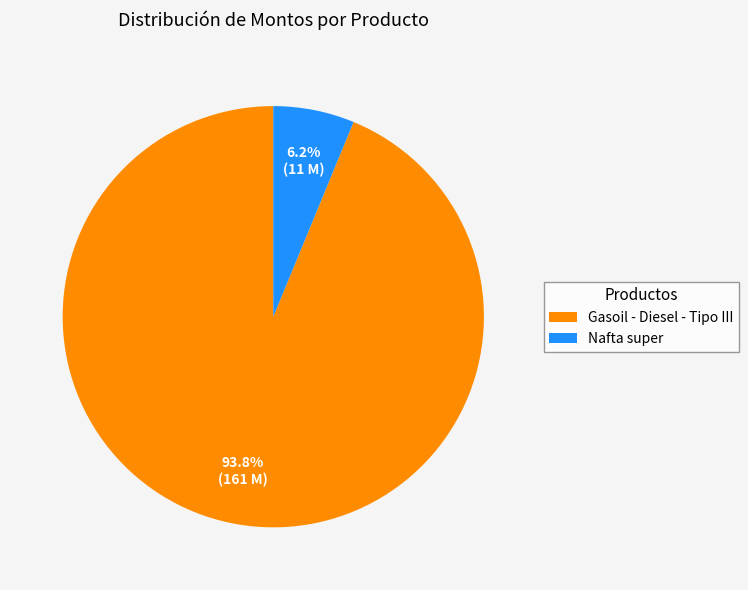

What percentage do Nafta super and Gasoil - Diesel - Tipo III together represent?

100.0%